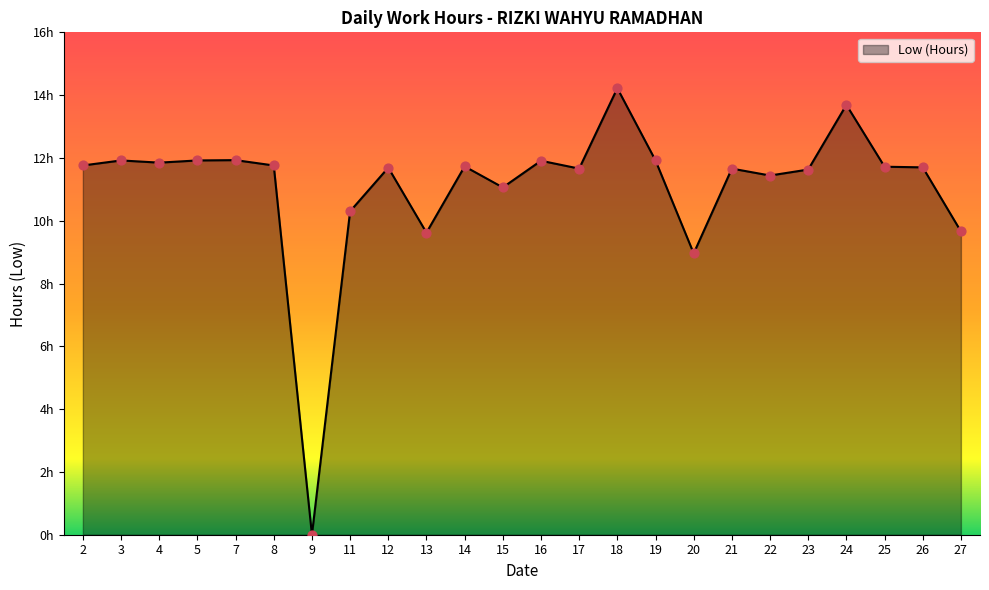

What is the change in value from 14 to 23?

-0.1